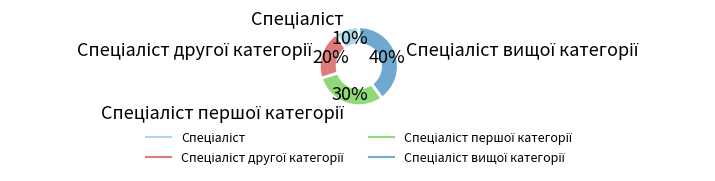

Does any single category account for the majority?

No